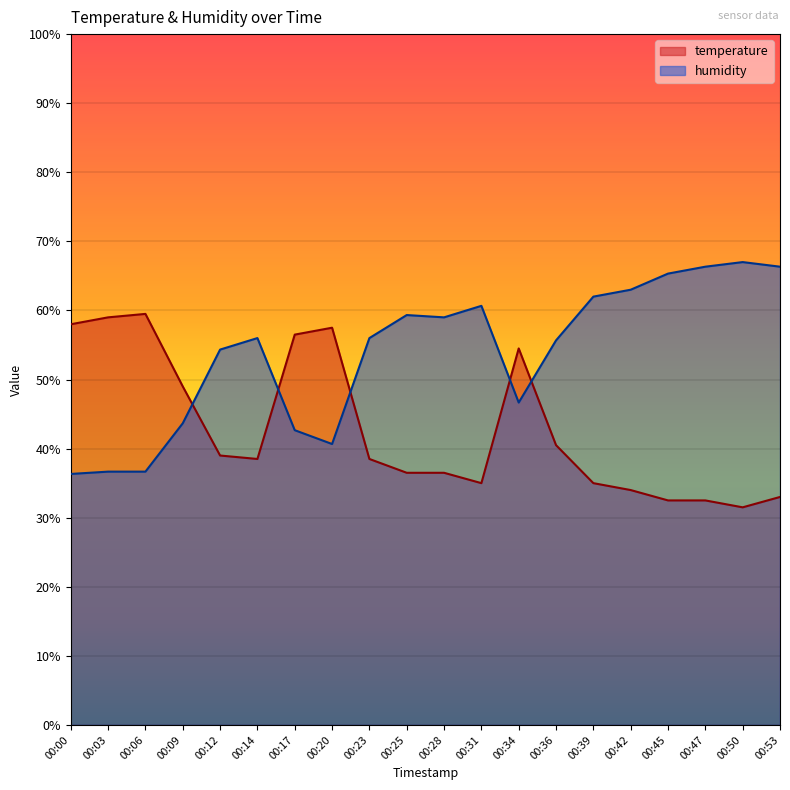

What are all the series names shown in the legend?

temperature, humidity